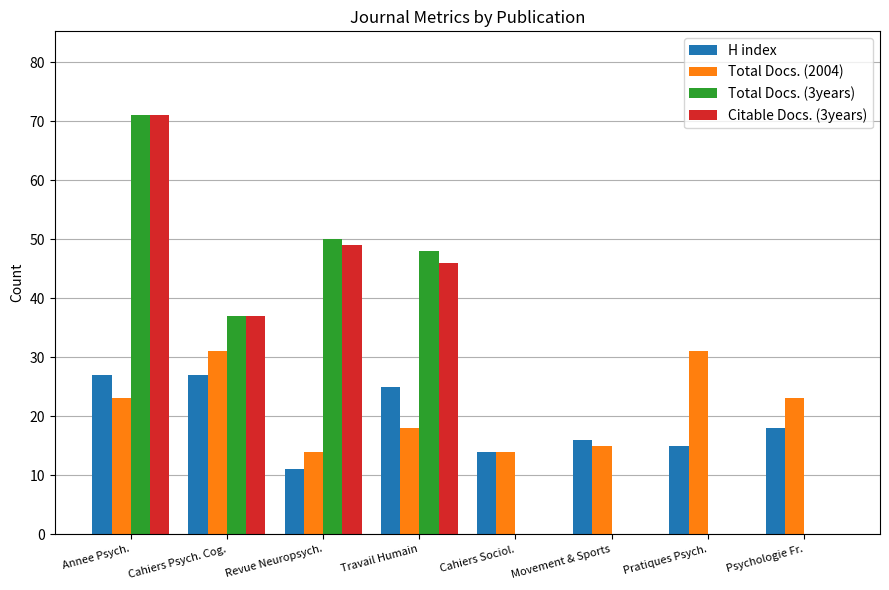

At which label is Total Docs. (3years) closest to 35?

Cahiers Psych. Cog.